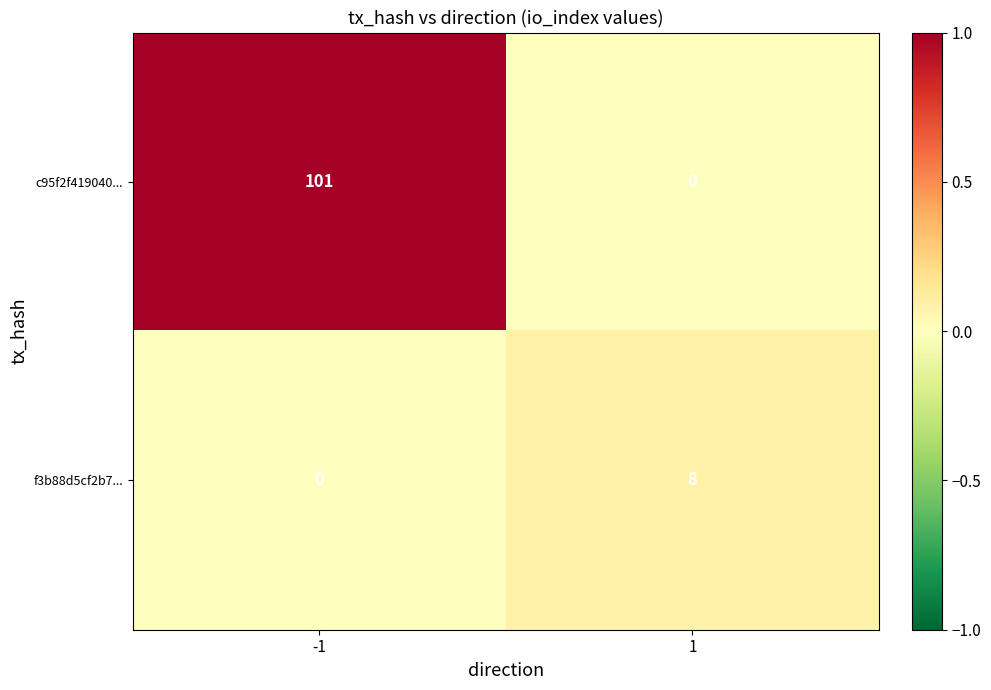

Rank the series at -1 from highest to lowest value.

c95f2f419040..., f3b88d5cf2b7...